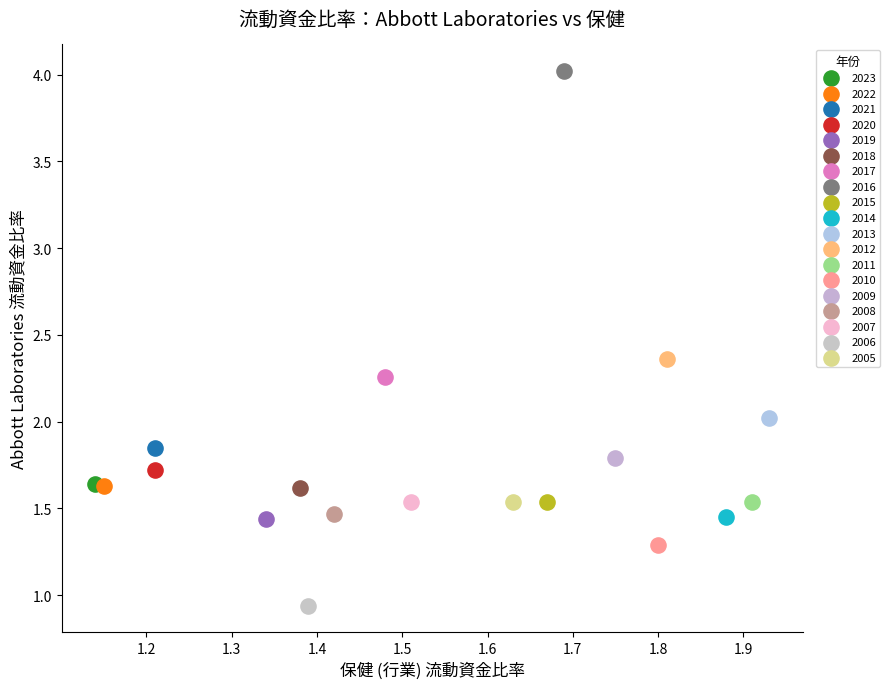

What are all the series names shown in the legend?

2023, 2022, 2021, 2020, 2019, 2018, 2017, 2016, 2015, 2014, 2013, 2012, 2011, 2010, 2009, 2008, 2007, 2006, 2005